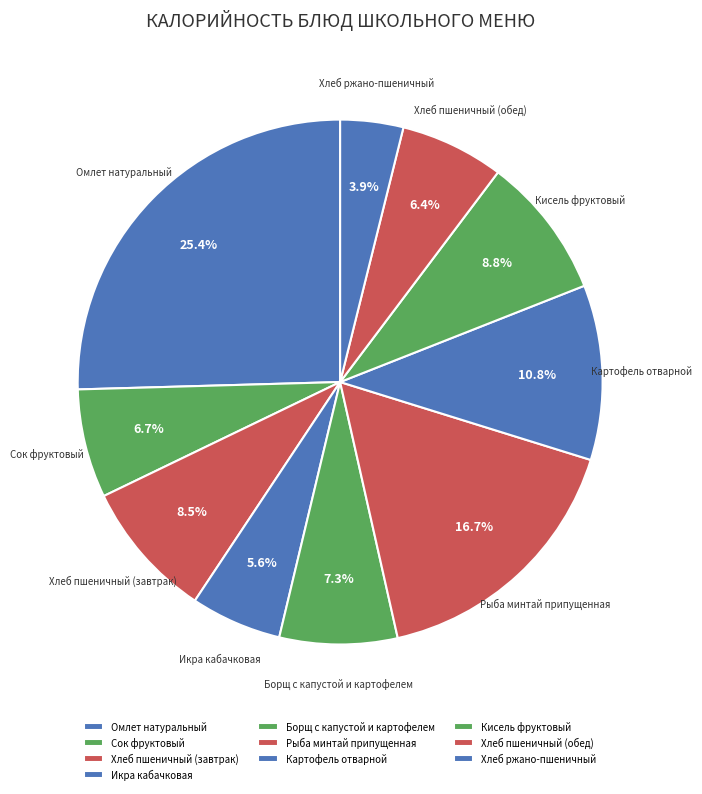

Which category has the smallest portion of the pie?

Хлеб ржано-пшеничный